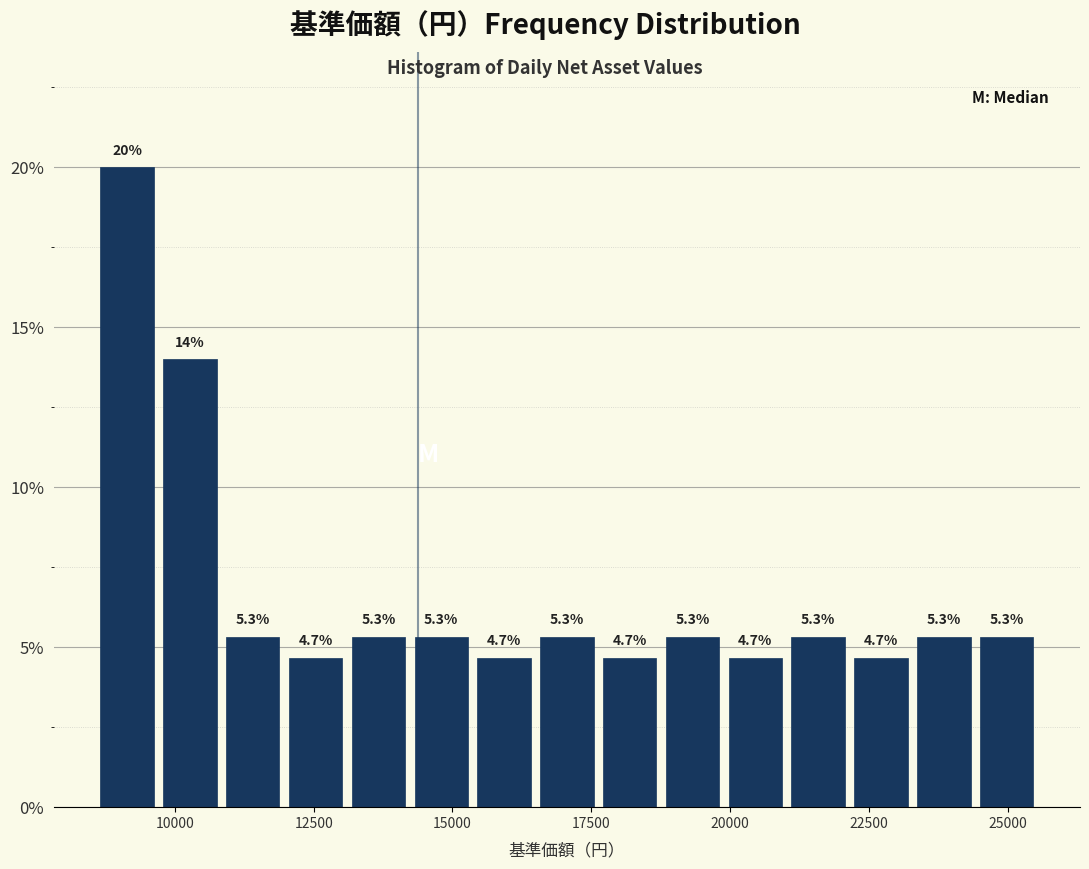

Read against the x-axis, roughly where is the centre of the tallest bar?

9000